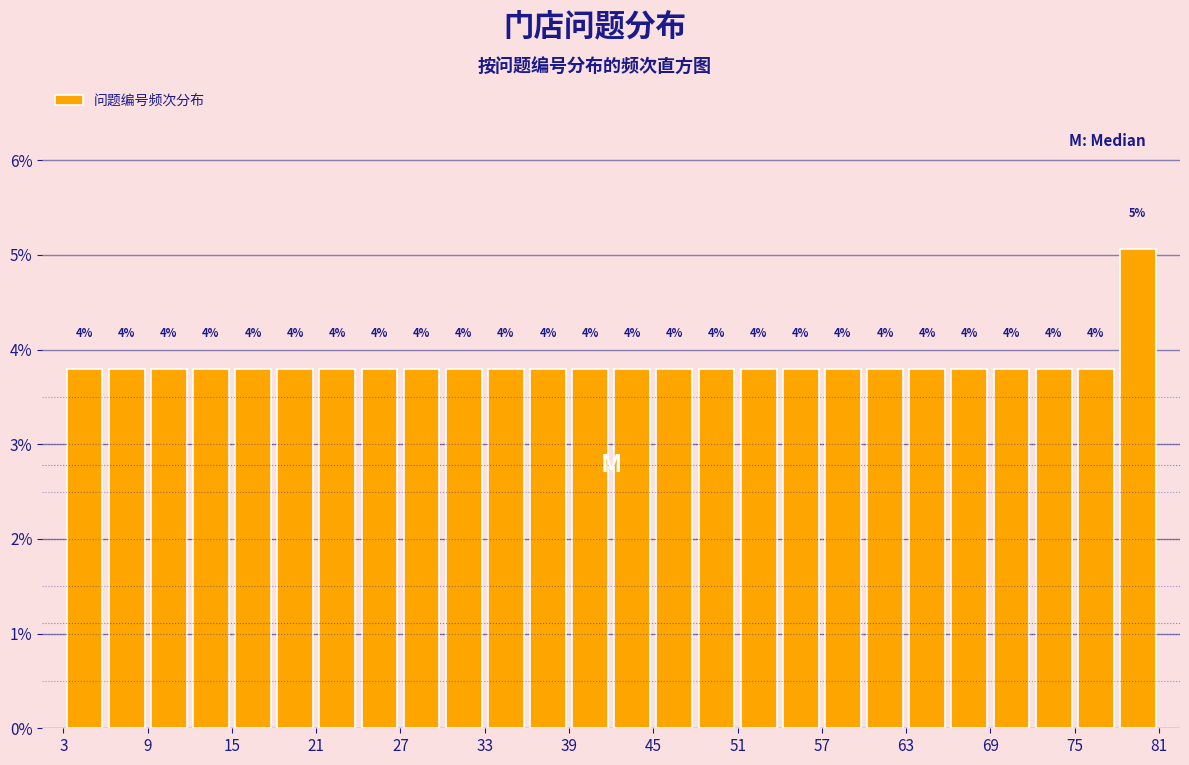

Read against the x-axis, roughly where is the centre of the tallest bar?

80